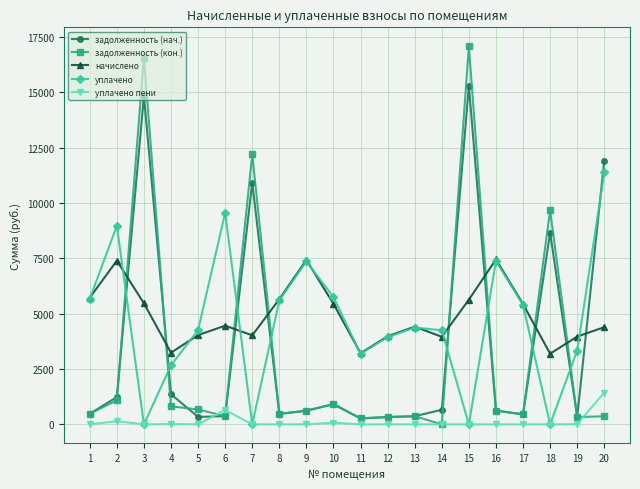

The value of начислено at 6 is 5847.1. True or false?

False